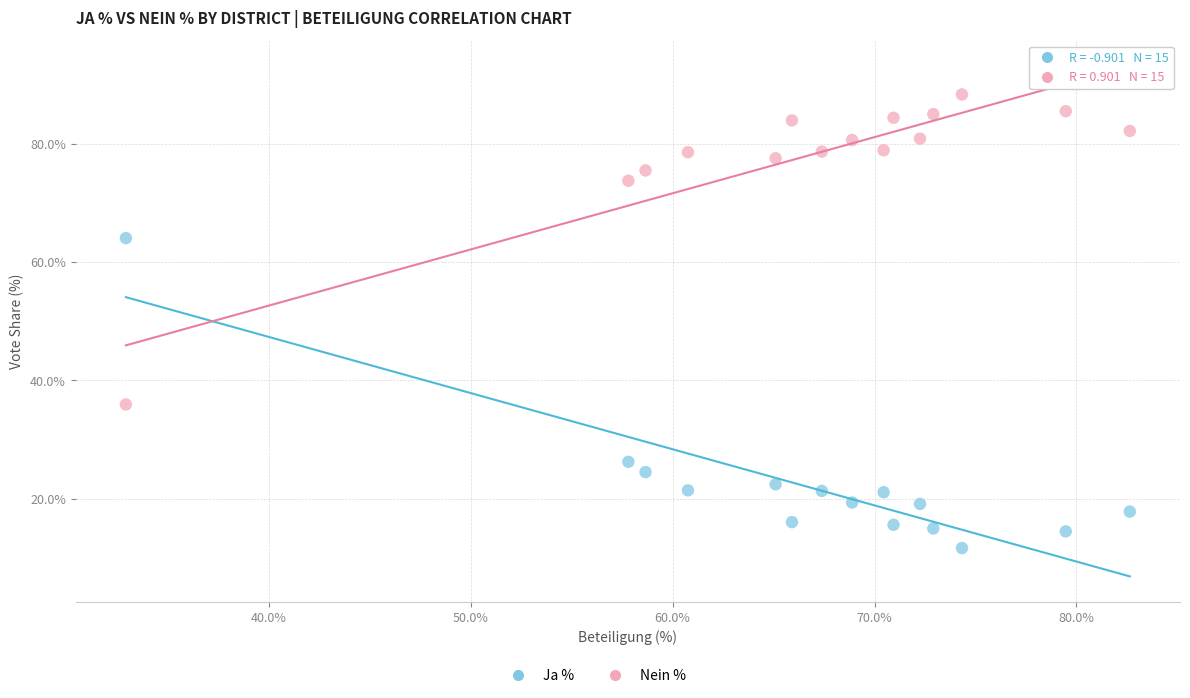

Which series reaches the minimum Y coordinate?

Ja %